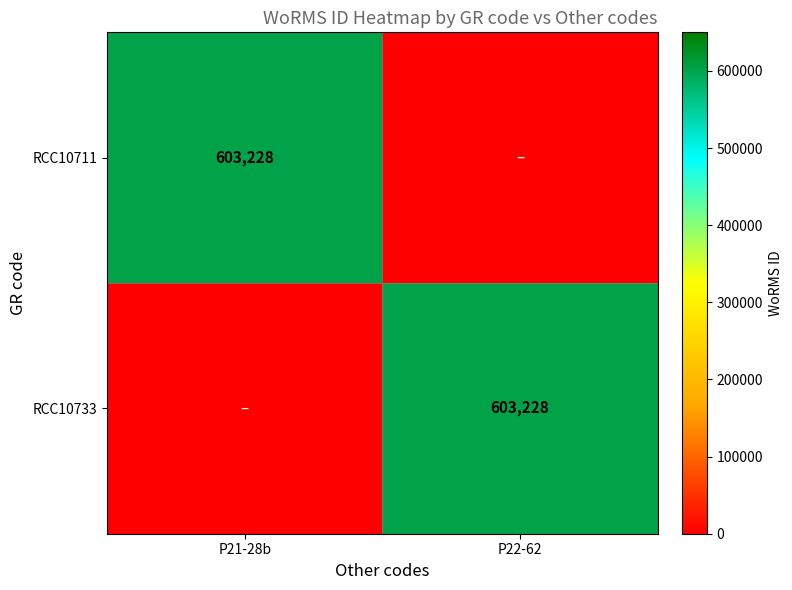

True or false: RCC10711 has a value of 603228 at P21-28b.

True